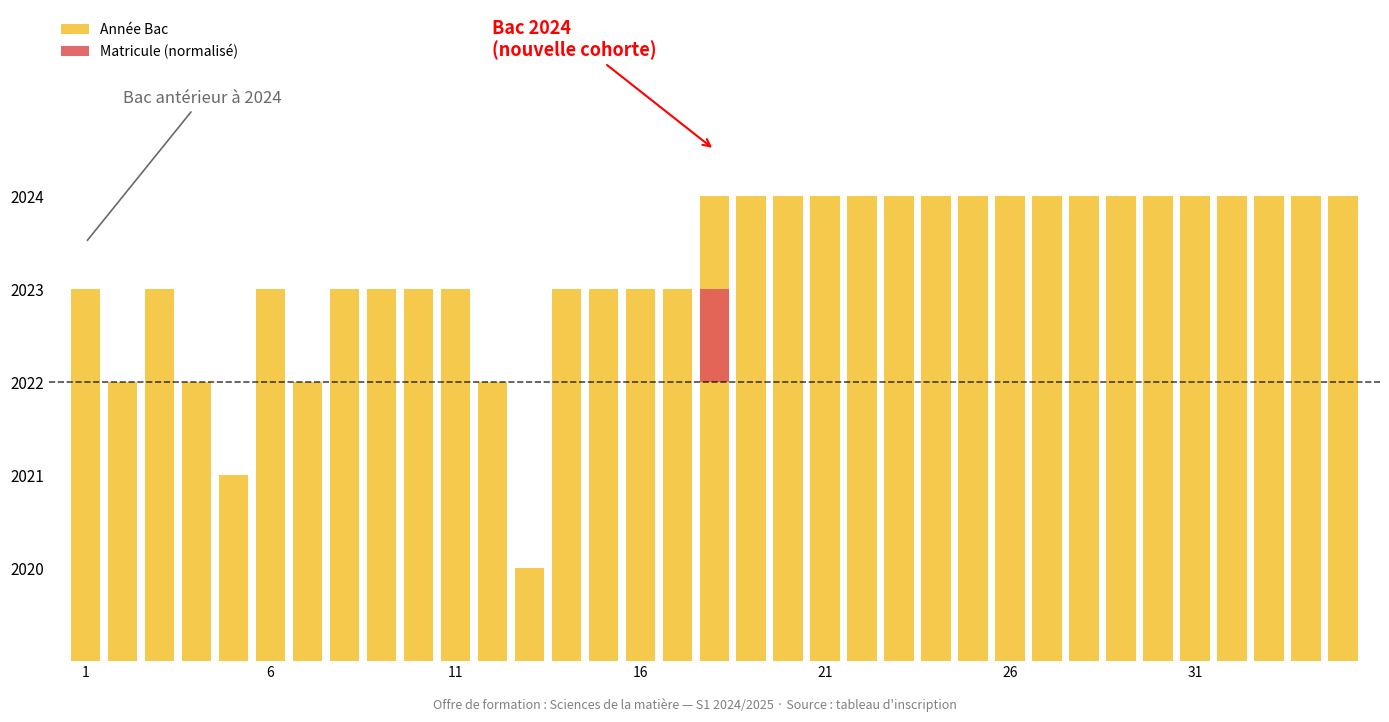

List the series in order of their peak value, lowest first.

Matricule (normalisé), Année Bac